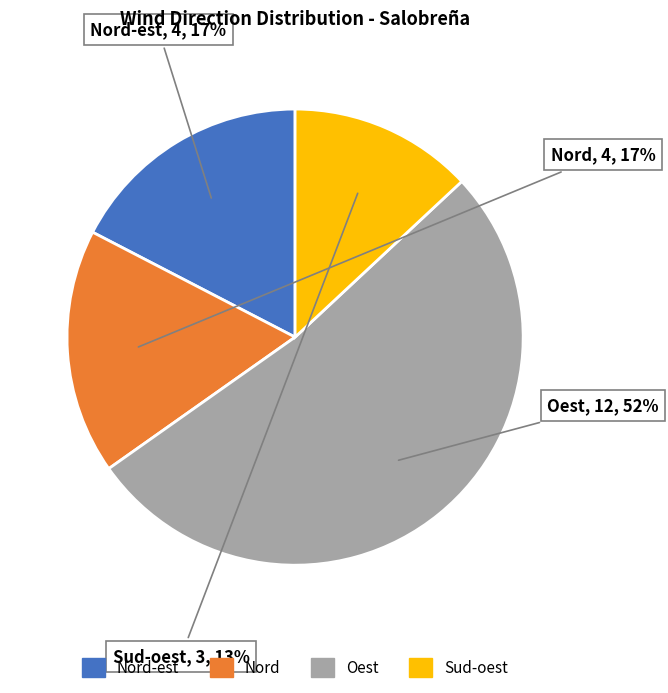

Is there any slice that represents more than half of the pie?

Yes